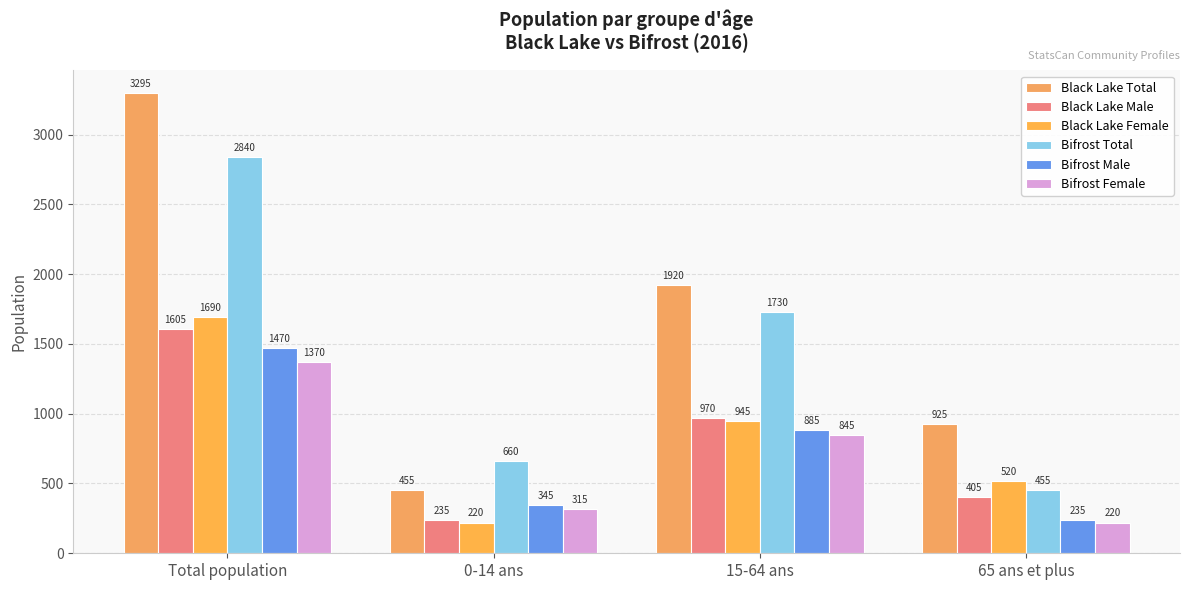

Is the value of Black Lake Male at 0-14 ans greater than the value of Bifrost Male at Total population?

No